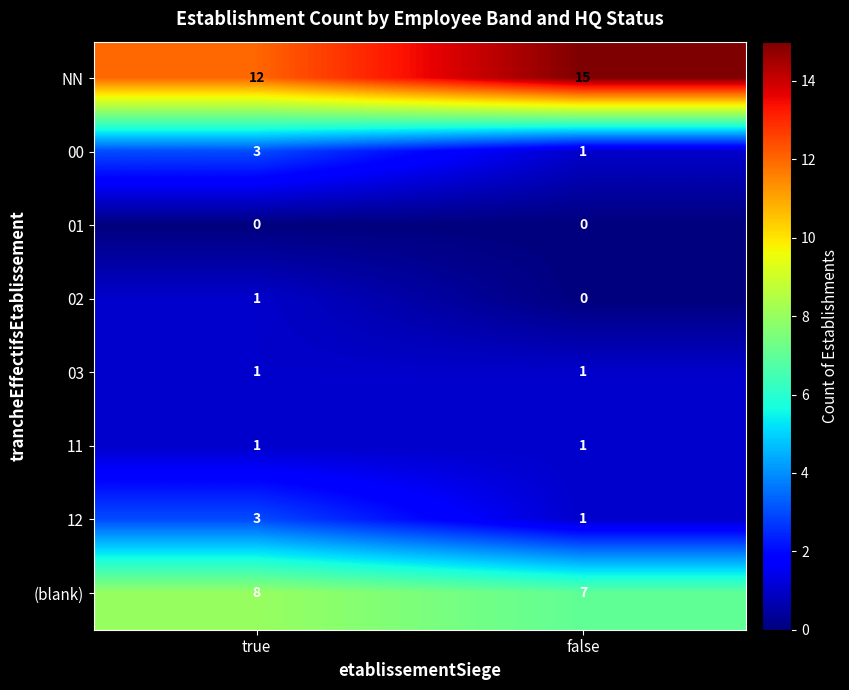

What is the spread (max minus min) of values at true?

12